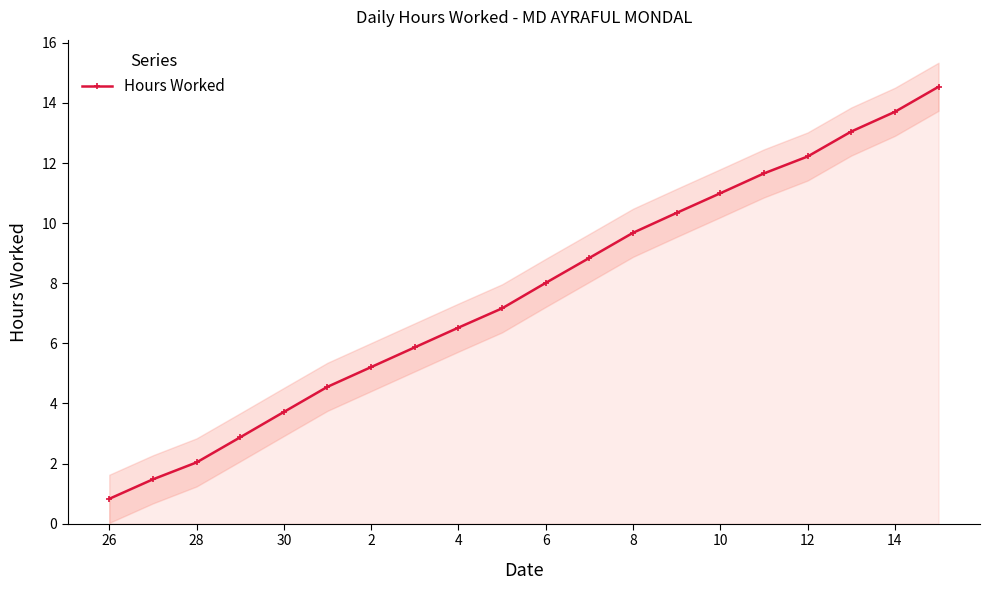

True or false: Hours Worked has more than 0 interior local peaks.

False